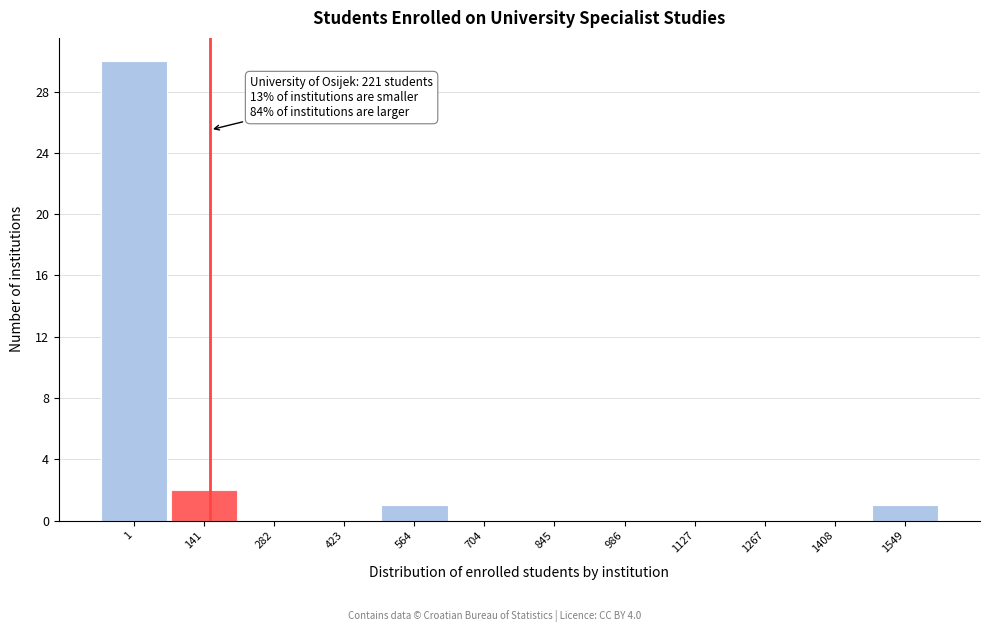

Reading left to right, transcribe all the data shown in this chart.

1=30	141=2	282=0	423=0	564=1	704=0	845=0	986=0	1127=0	1267=0	1408=0	1549=1